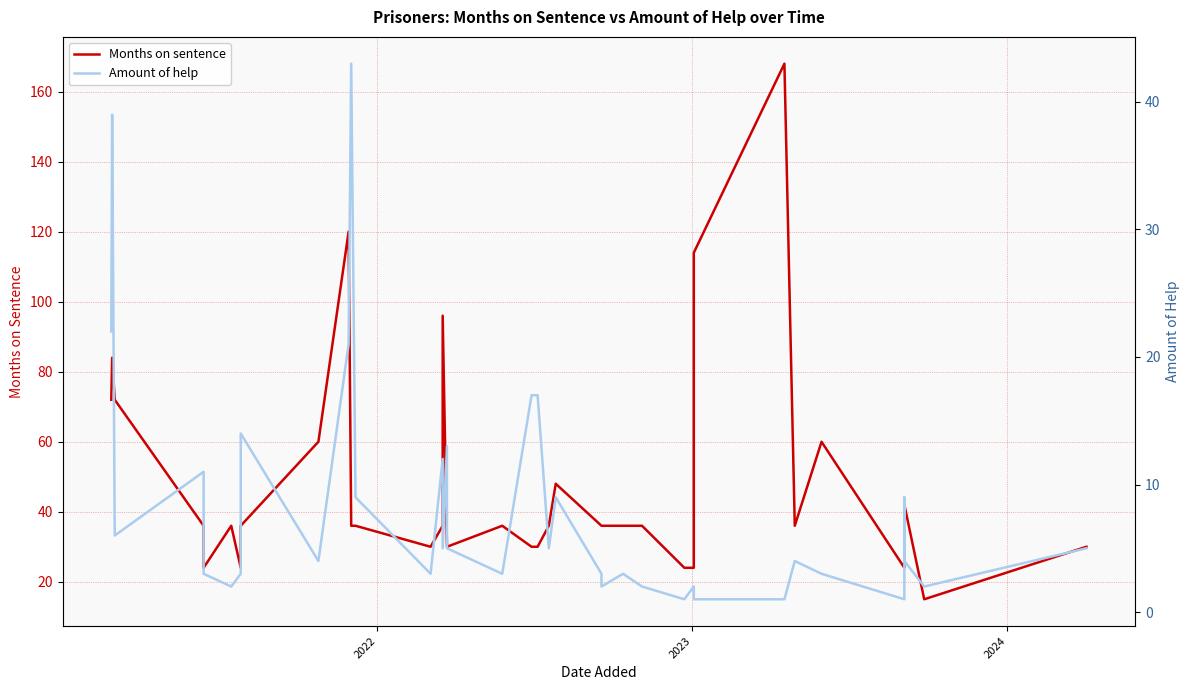

How many lines are shown in the chart?

2